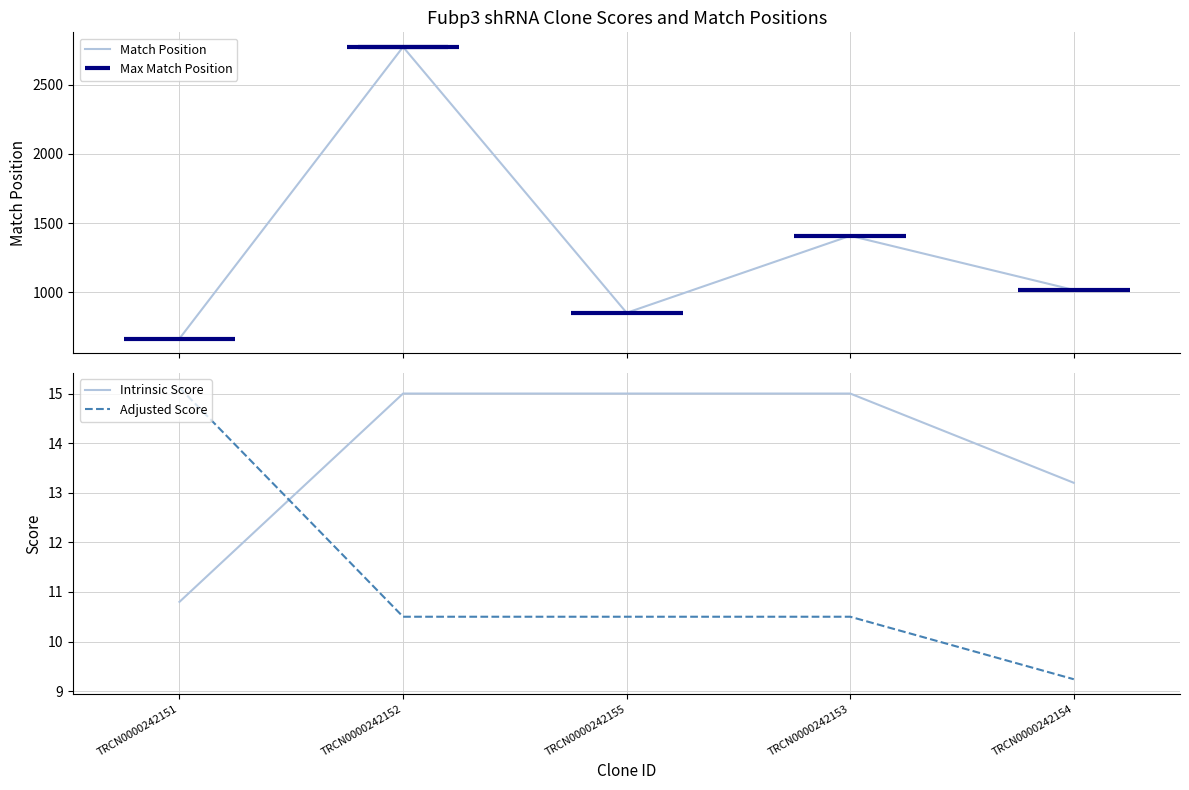

Reading right to left, transcribe all the data shown in this chart.

Match Position: TRCN0000242154=1018.0	TRCN0000242153=1409.0	TRCN0000242155=853.0	TRCN0000242152=2773.0	TRCN0000242151=667.0
Intrinsic Score: TRCN0000242154=13.2	TRCN0000242153=15.0	TRCN0000242155=15.0	TRCN0000242152=15.0	TRCN0000242151=10.8
Adjusted Score: TRCN0000242154=9.2	TRCN0000242153=10.5	TRCN0000242155=10.5	TRCN0000242152=10.5	TRCN0000242151=15.1